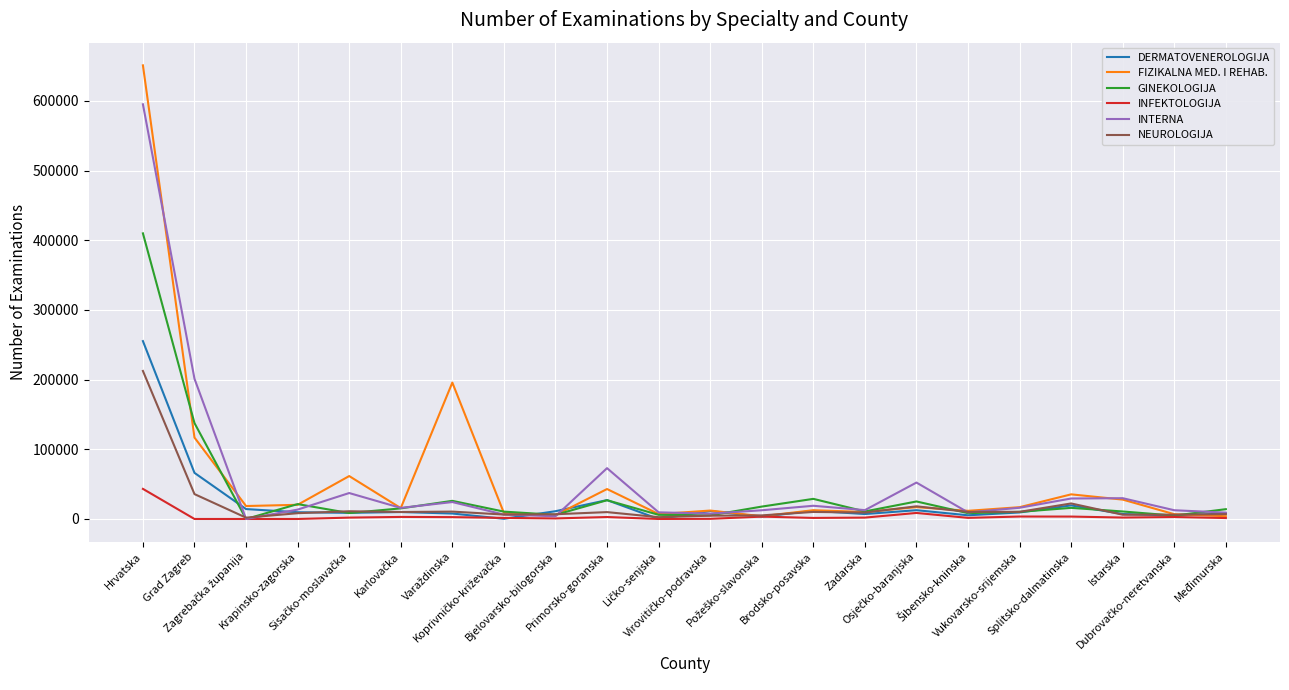

Which series has the widest spread of values?

FIZIKALNA MED. I REHAB.